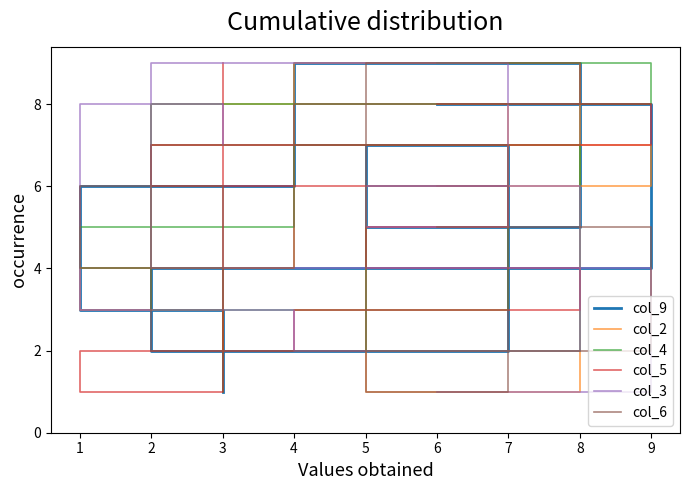

True or false: col_6 has more than 0 points higher than both neighbors.

True